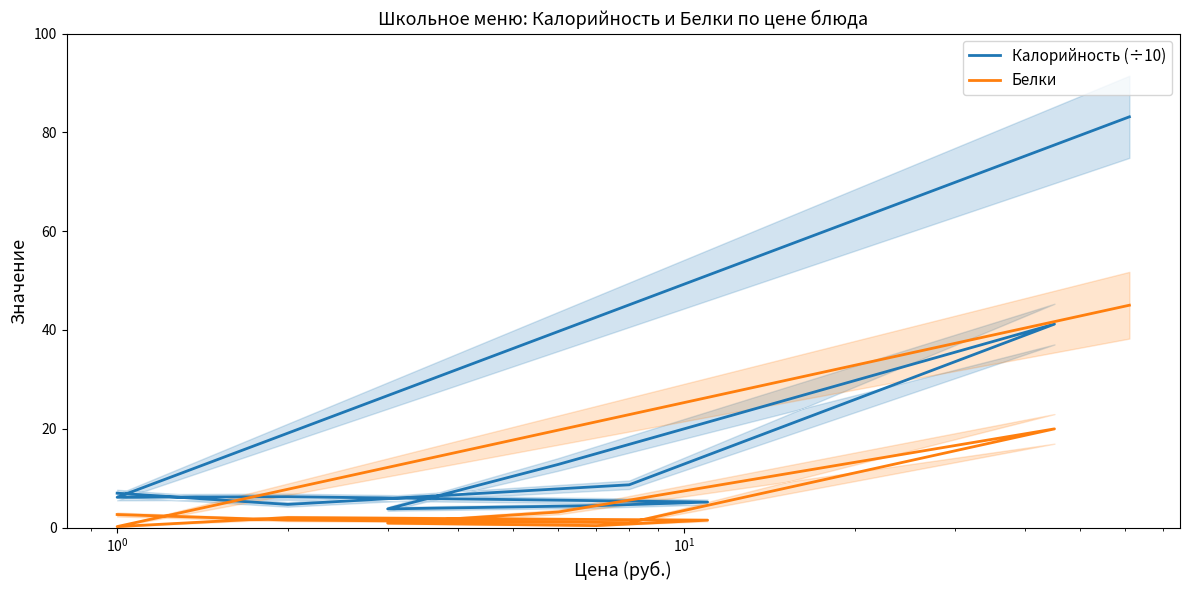

What value does the Белки series have at 8?

1.0